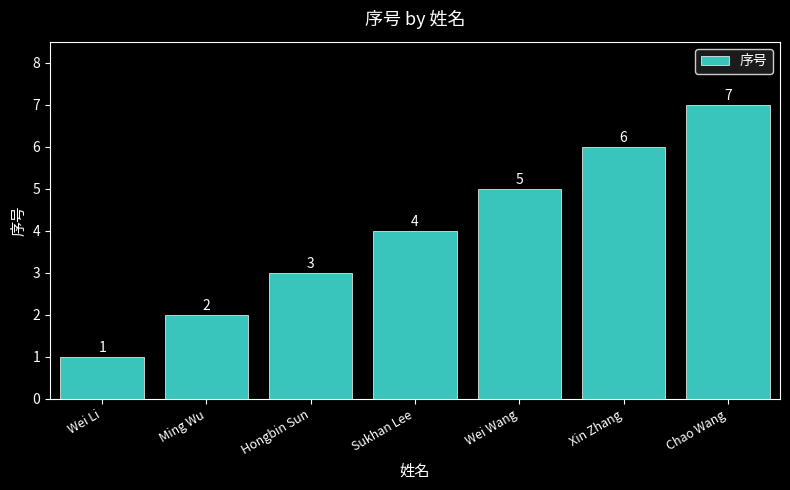

How many data points are less than 4?

3